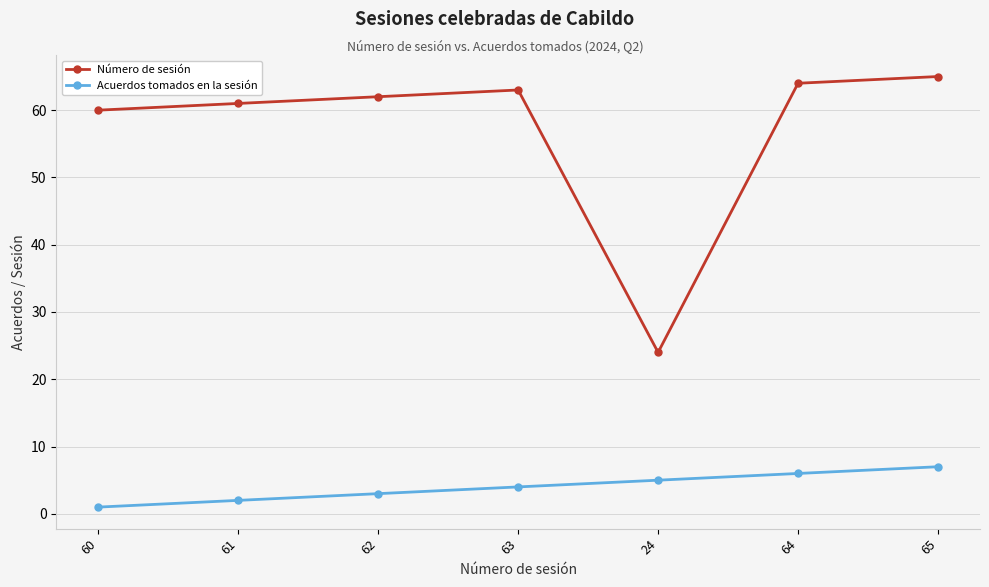

What is the average value of the Acuerdos tomados en la sesión series?

4